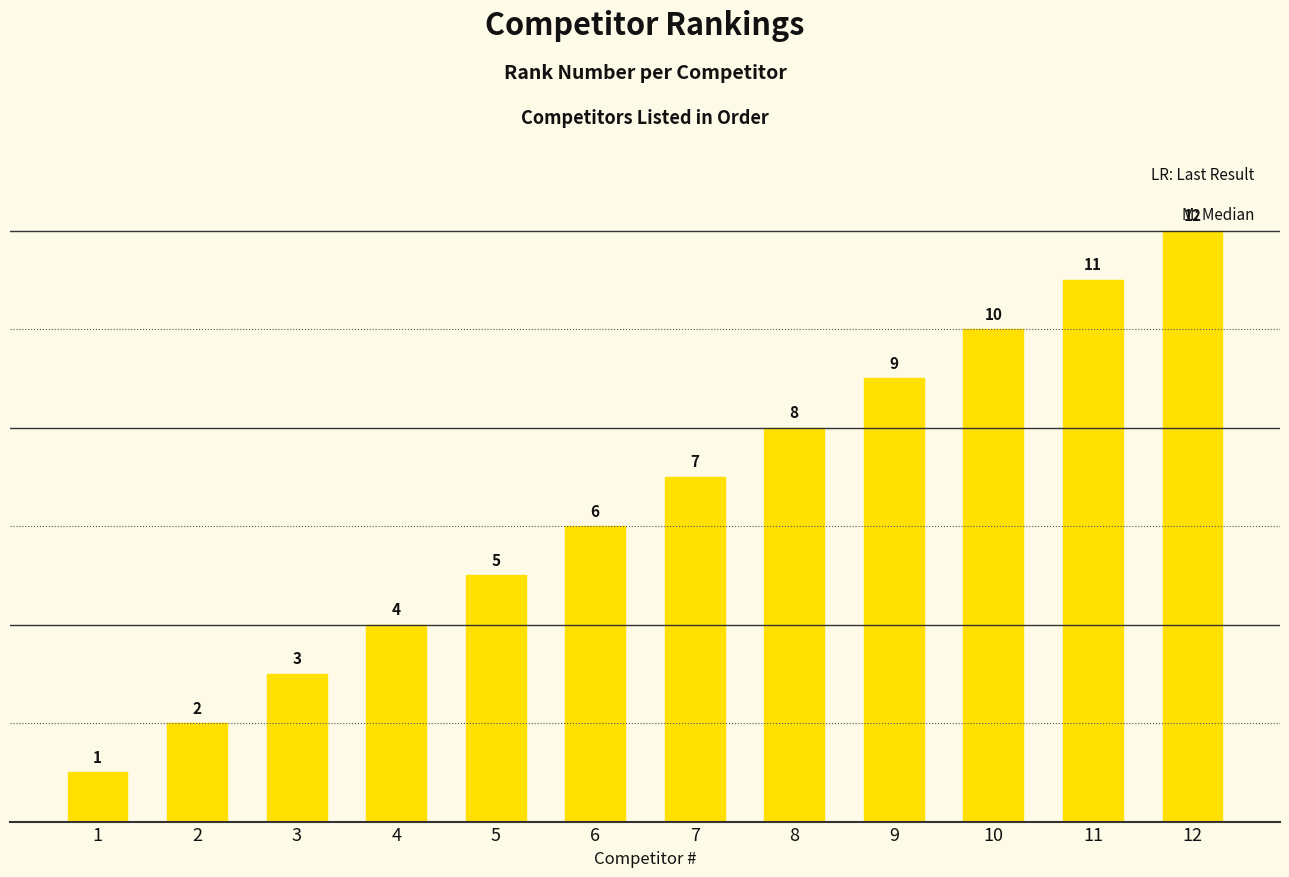

At which label is the value closest to 6?

6